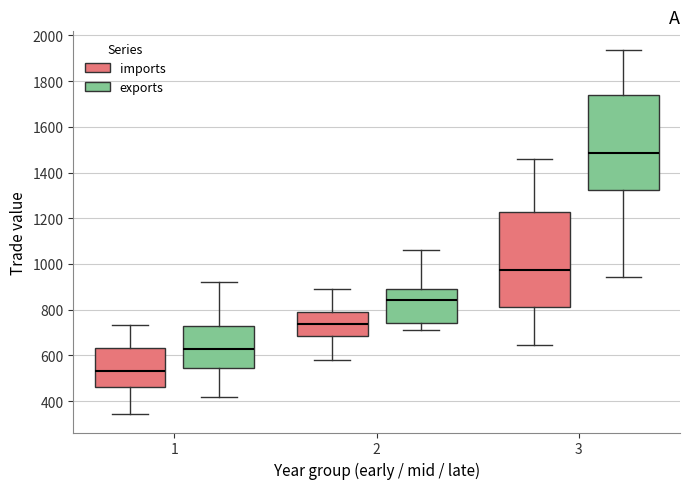

Where is the upper edge of the box for 1 (exports) on the y-axis? The values are not printed on the chart, so give them approximately, as read against the axis.

740